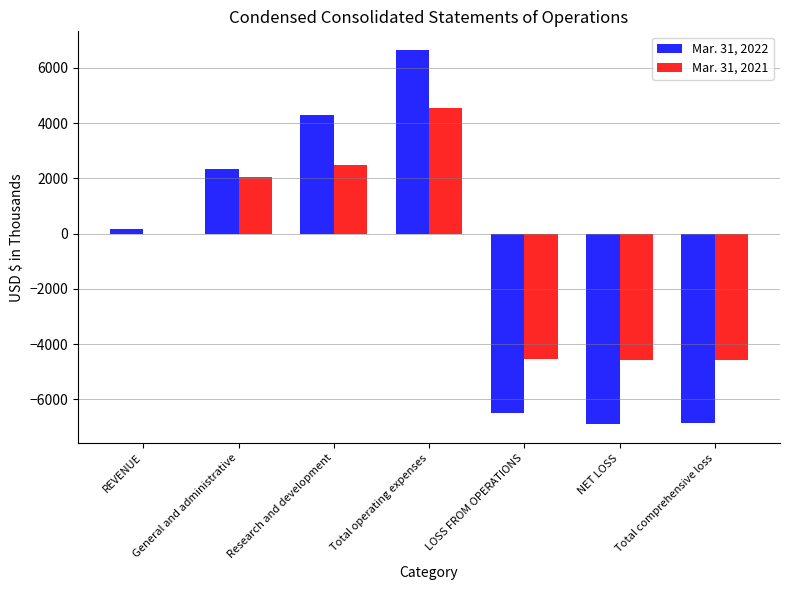

At which category is the sum across all series the highest?

Total operating expenses